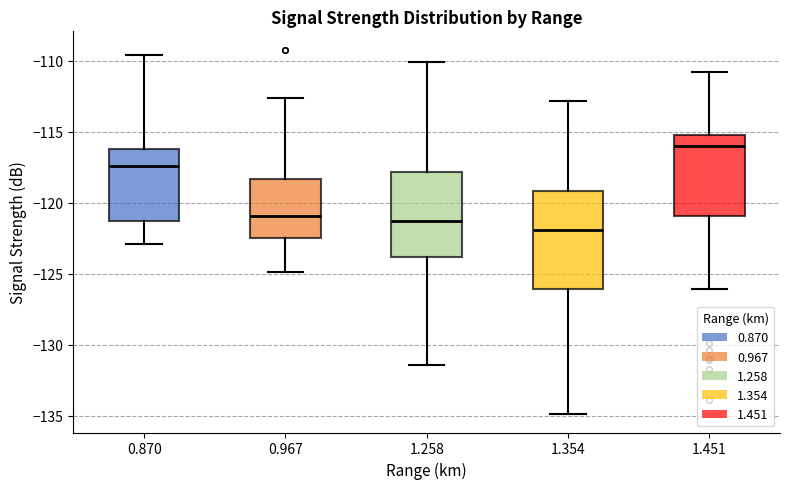

Which box's median line is the lowest?

1.354